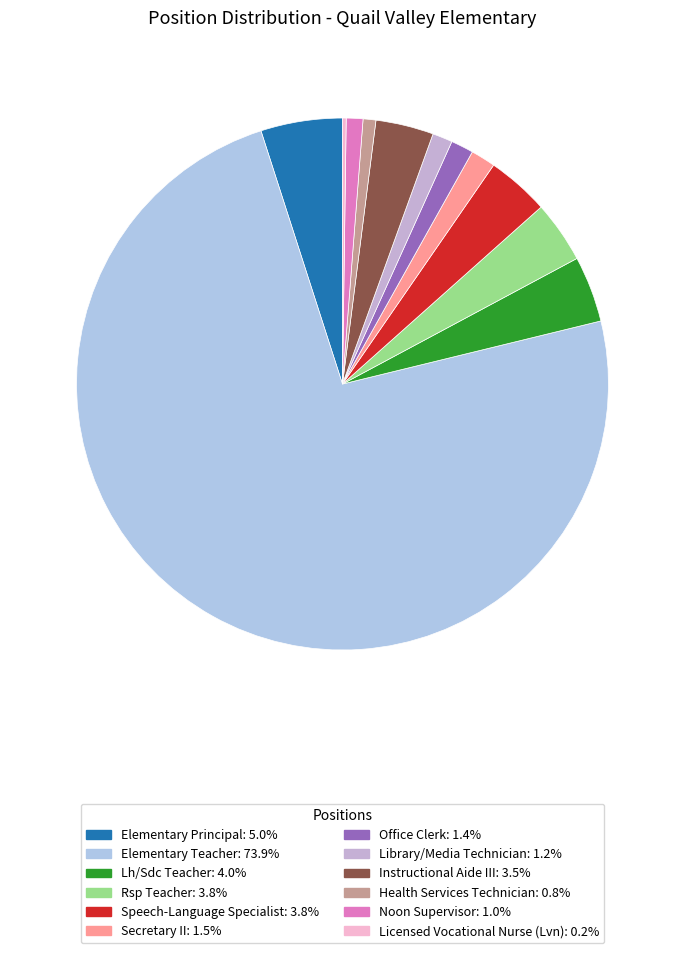

To the nearest percent, what portion does Elementary Principal represent?

5%